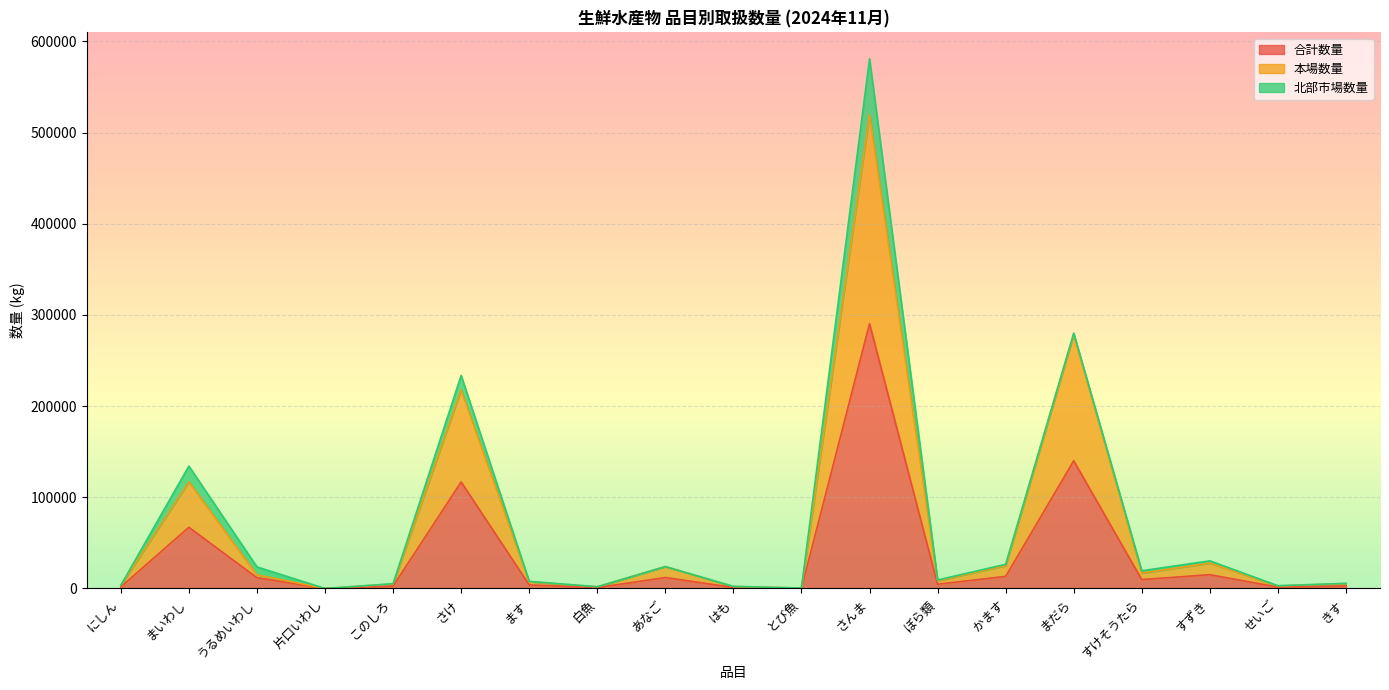

What is the average value of the 本場数量 series?

67321